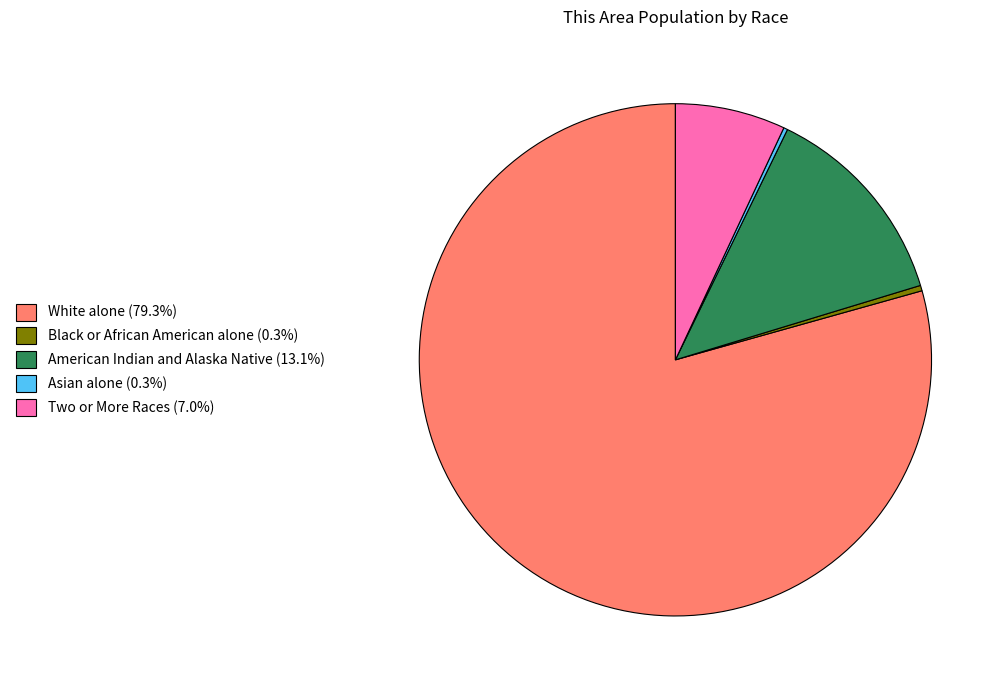

Do Two or More Races (7.0%) and Black or African American alone (0.3%) together represent more than half of the pie?

No